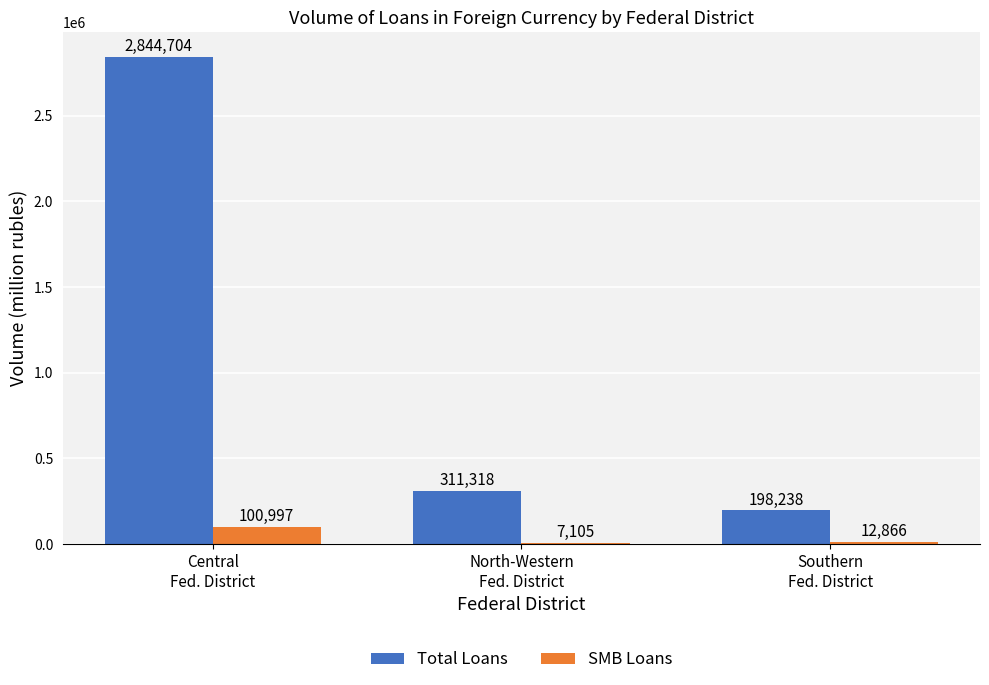

How many categories are shown in the chart?

3